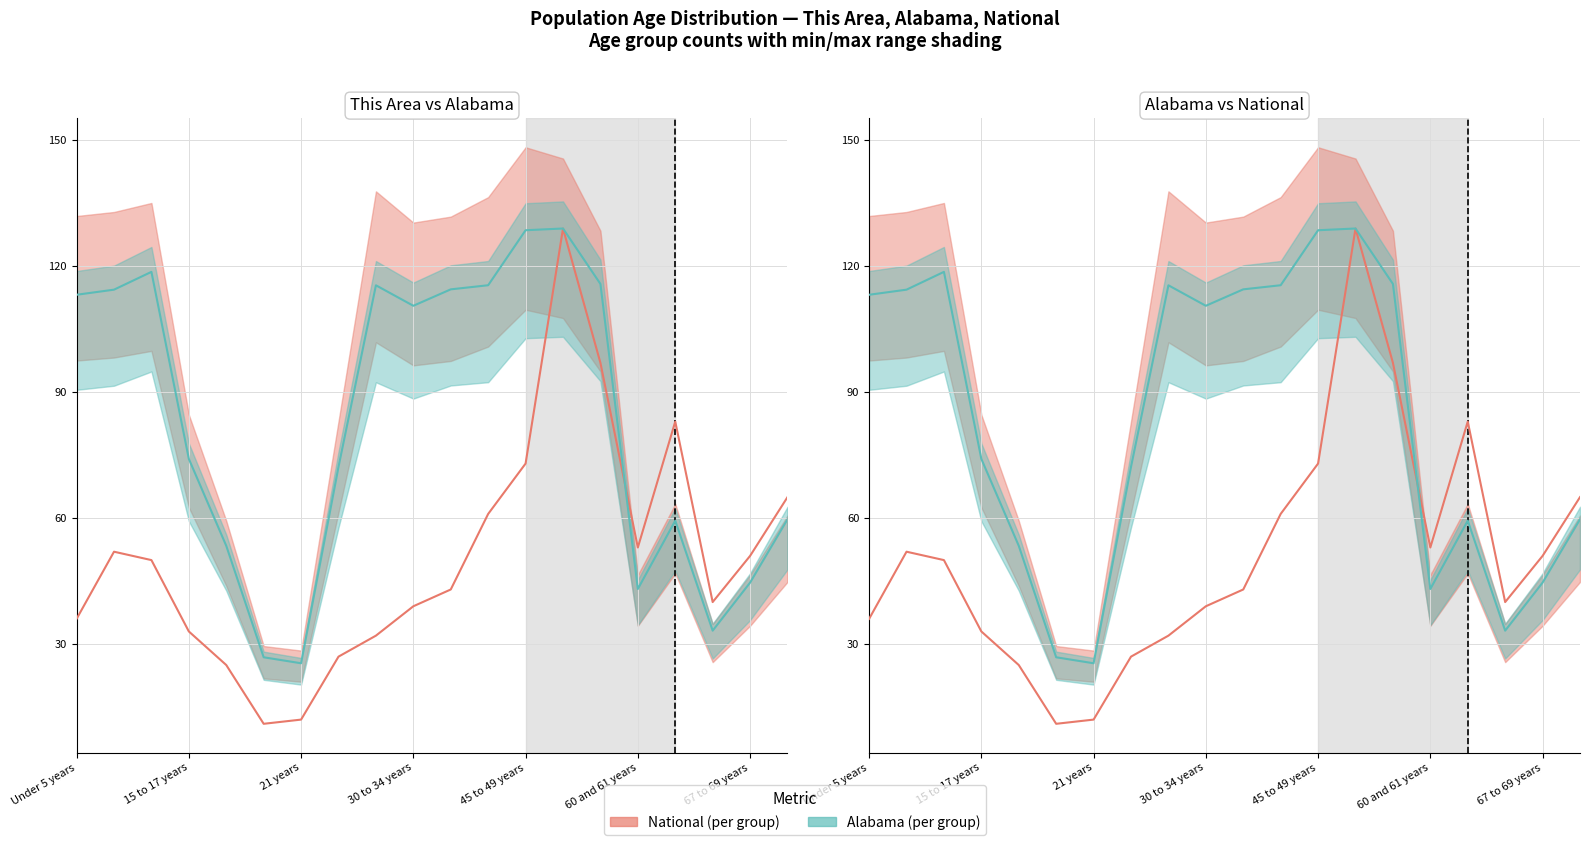

The value of Alabama at 19 is 40.5. True or false?

False